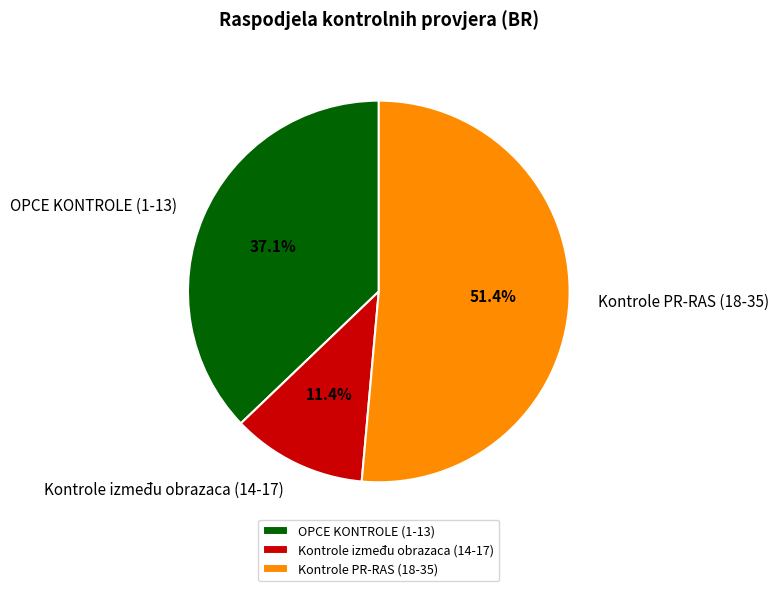

To the nearest percent, what is the difference between the largest and smallest slice percentages?

40%